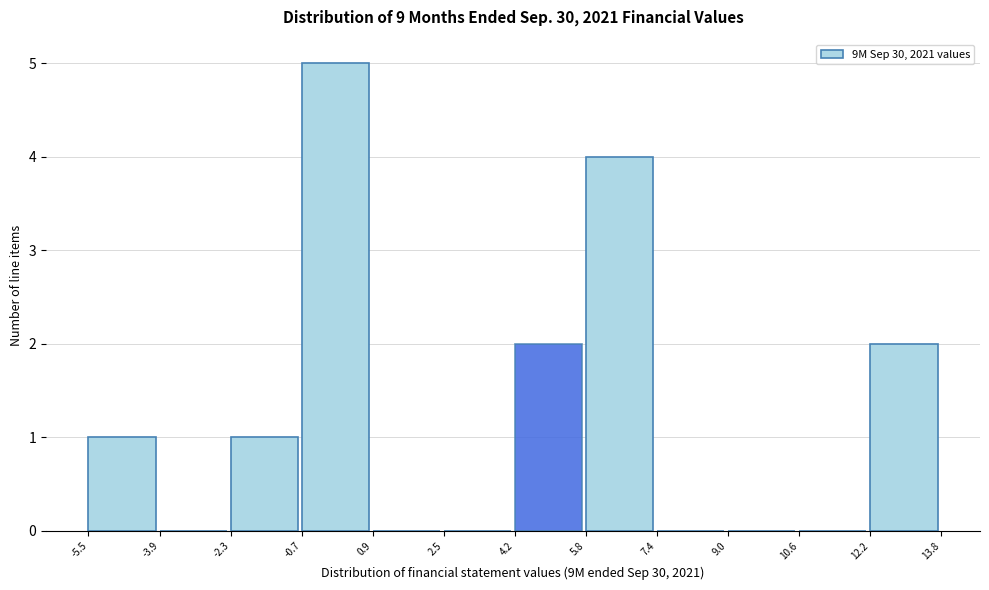

Over which range of the x-axis is the bar tallest?

-0.7 to 0.9